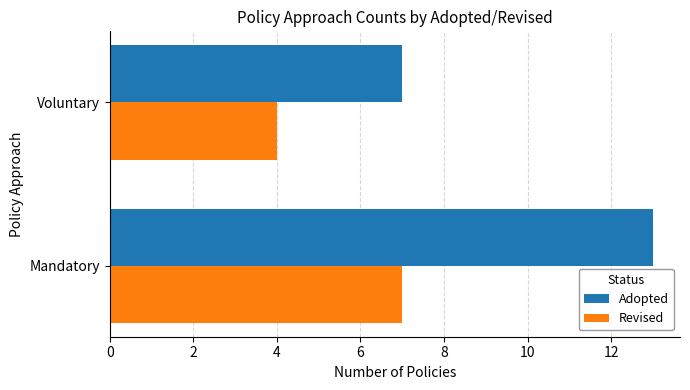

Which series has the largest range (max minus min)?

Adopted